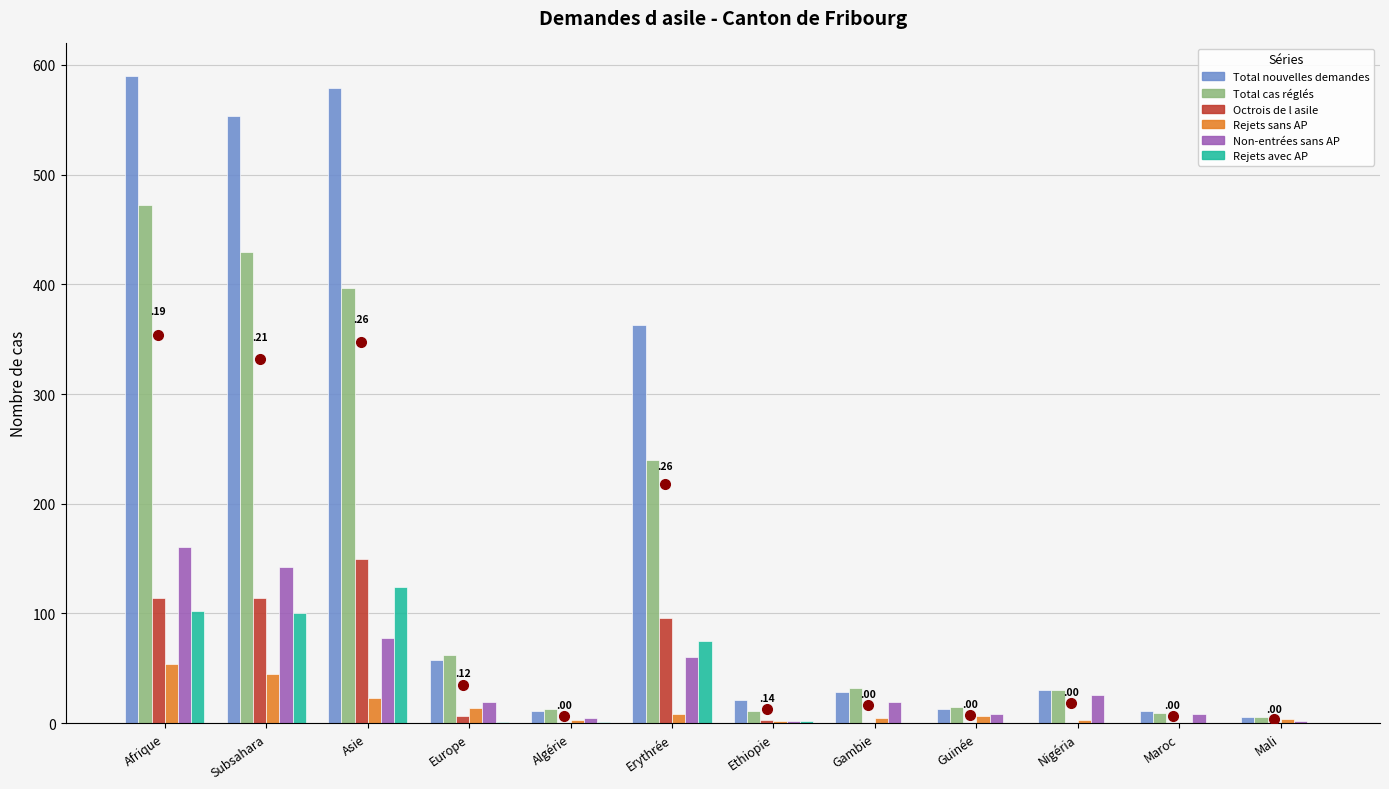

What is the sum of all Octrois de l asile values?

484